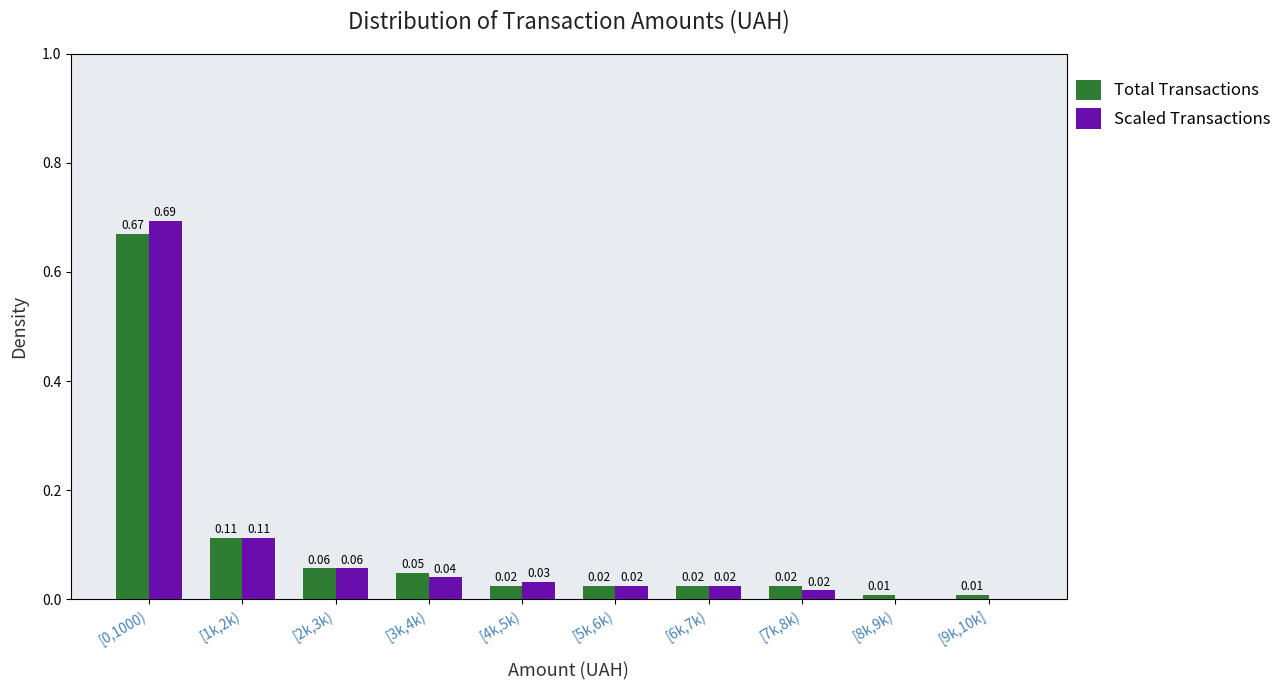

Between [0,1000) and [7k,8k), which series saw the biggest shift?

Scaled Transactions